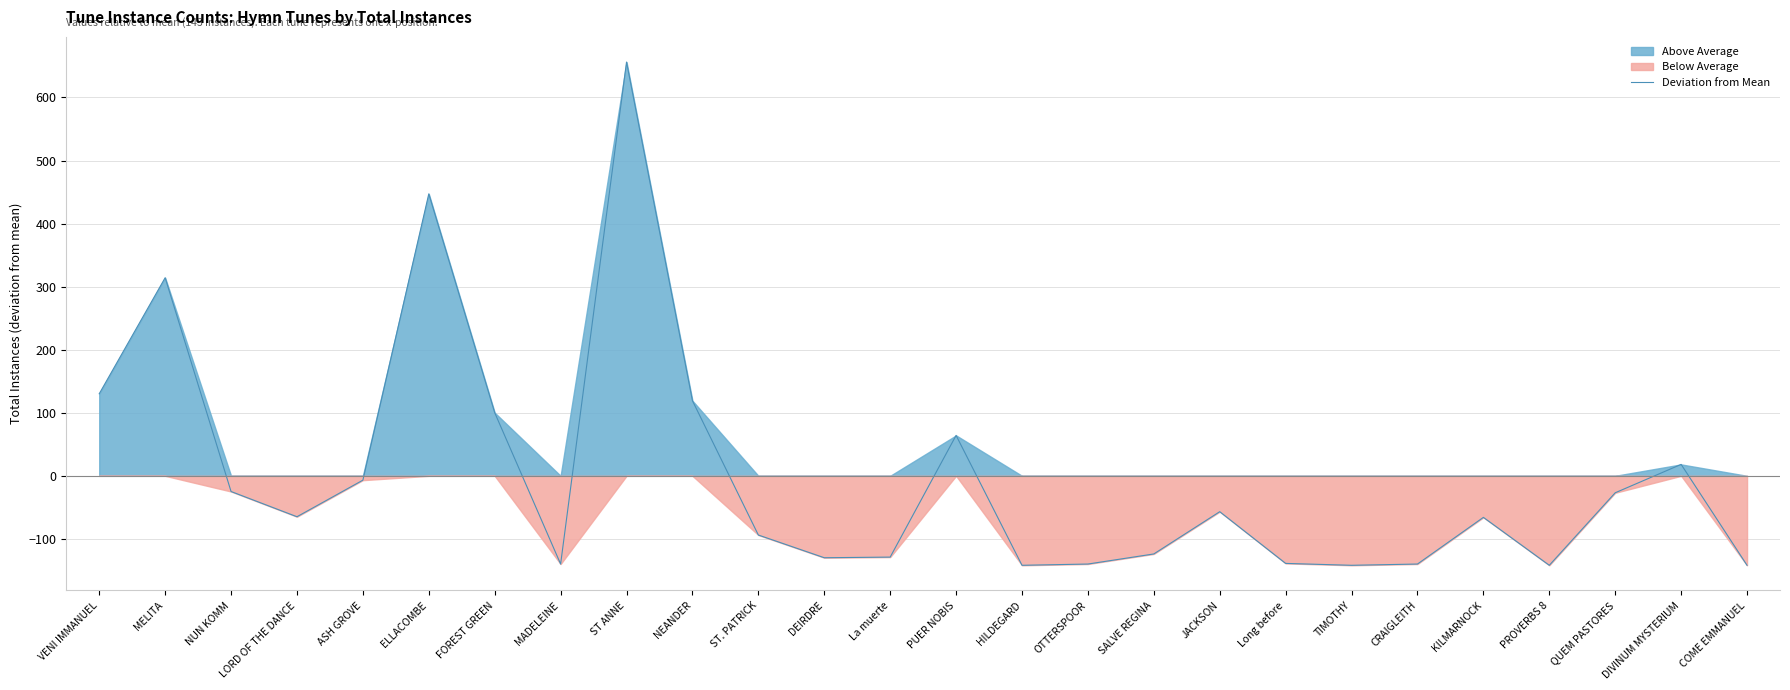

Is it true that the value at La muerte is -128.9?

True